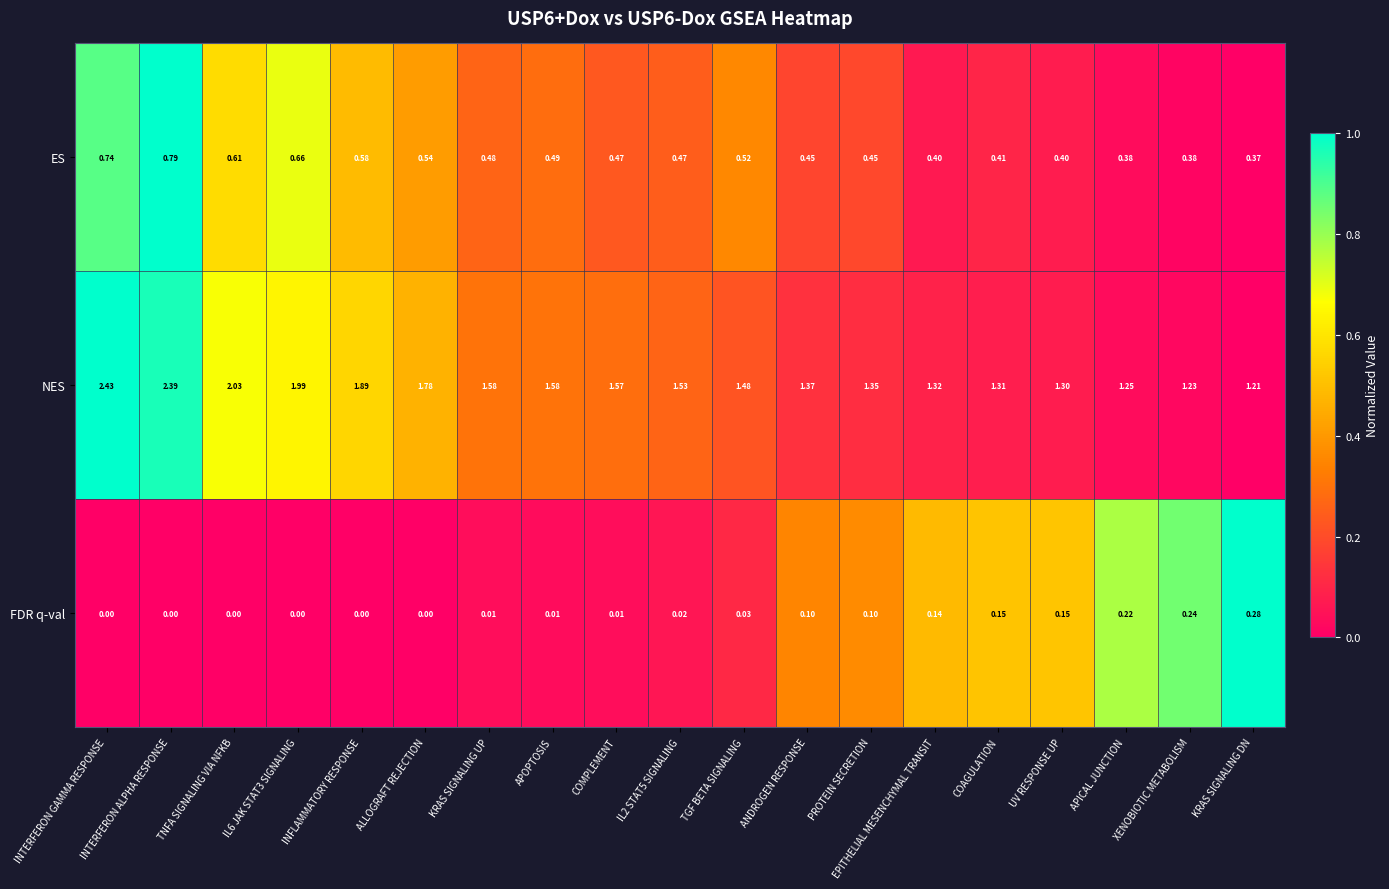

At how many categories does at least one series exceed 0?

19